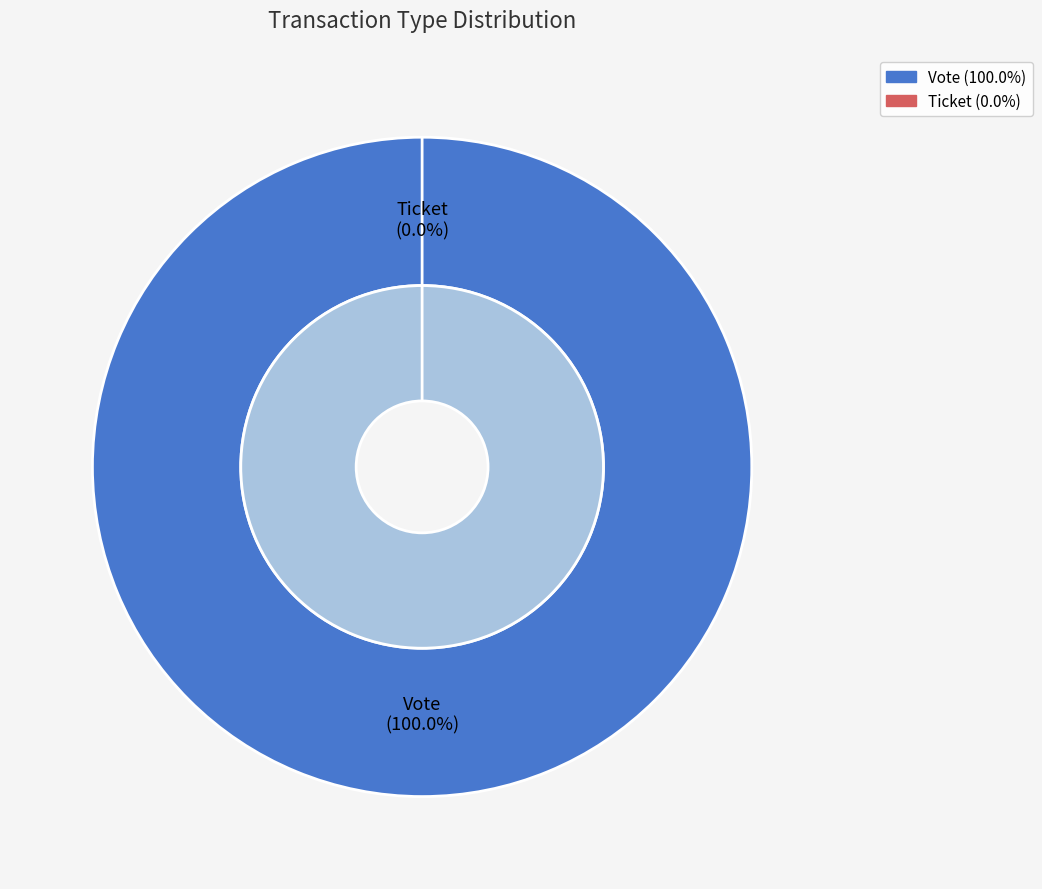

What is the total percentage of Ticket and Vote?

100.0%